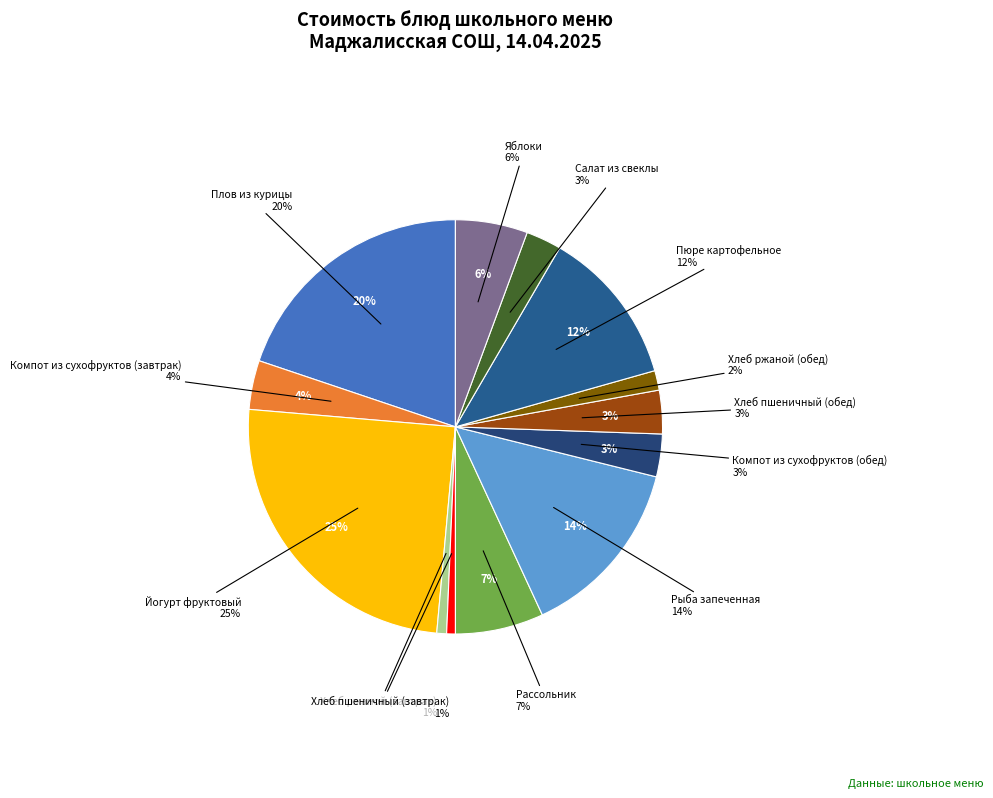

Is it true that Пюре картофельное is 12% of the pie?

True